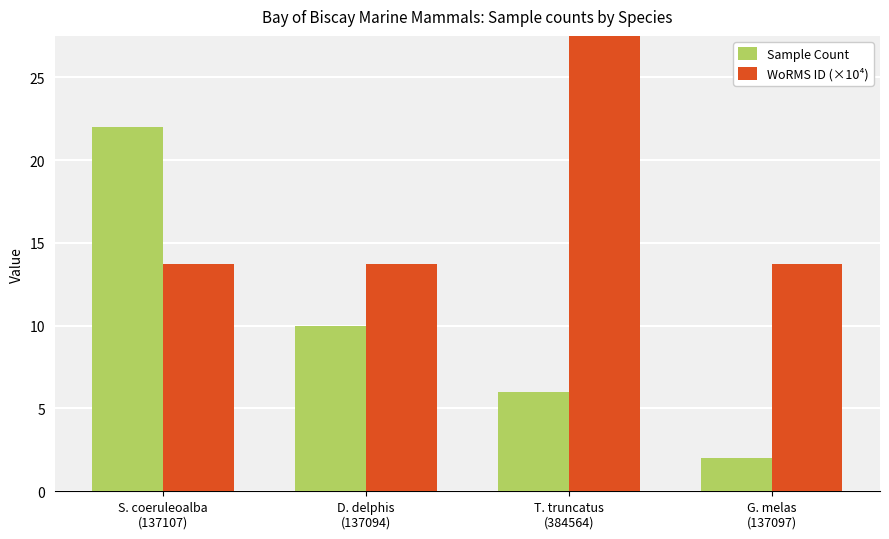

What position from the left is D. delphis
(137094)?

2